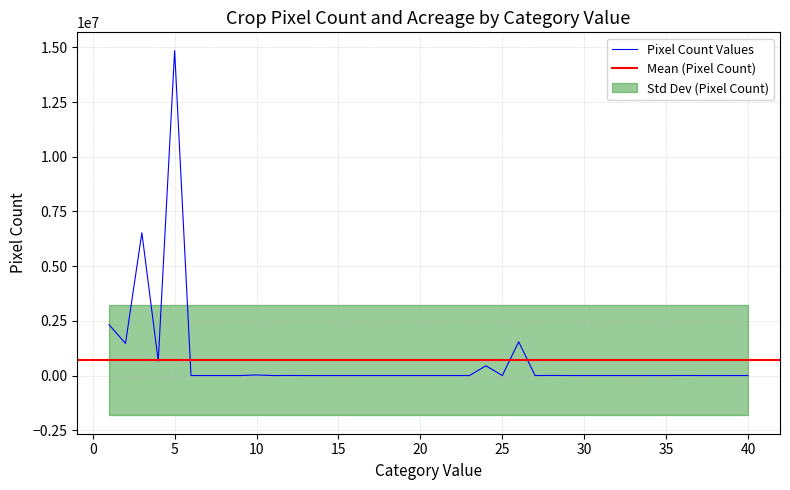

True or false: the data shows 0 at 14.

True